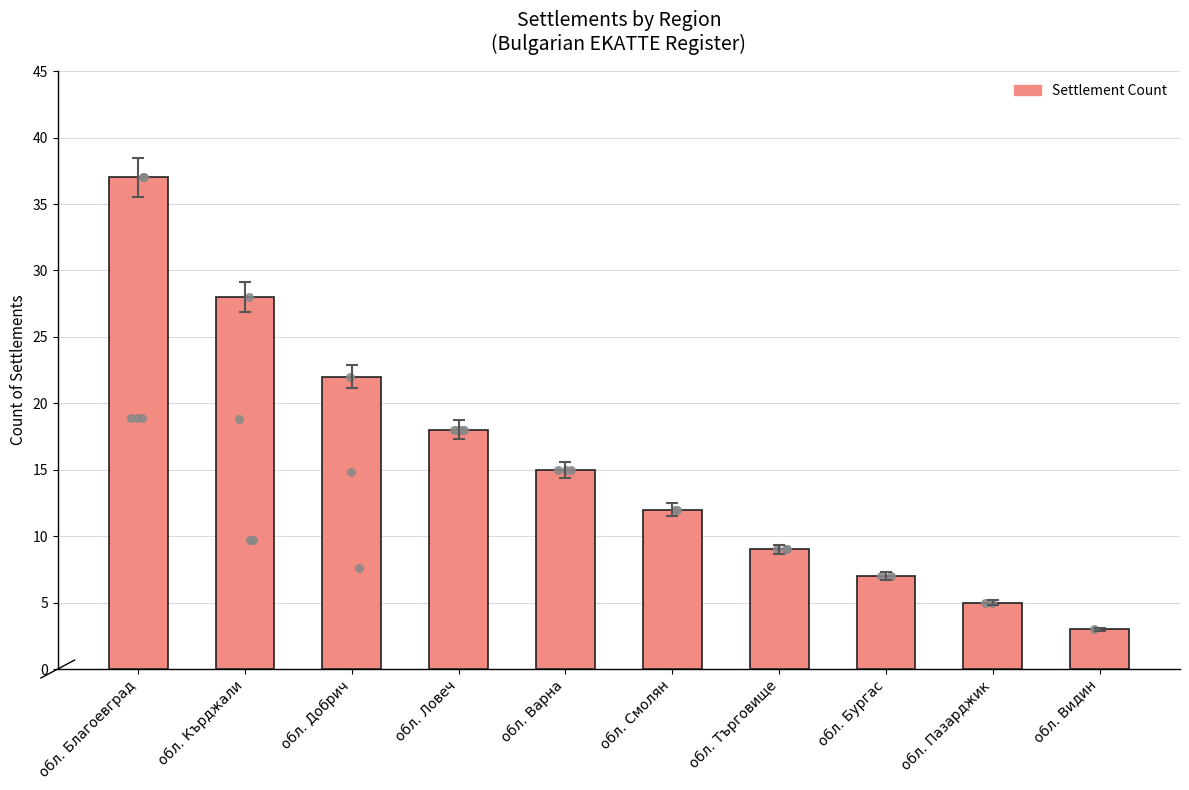

What is the change in value from обл. Варна to обл. Търговище?

-6